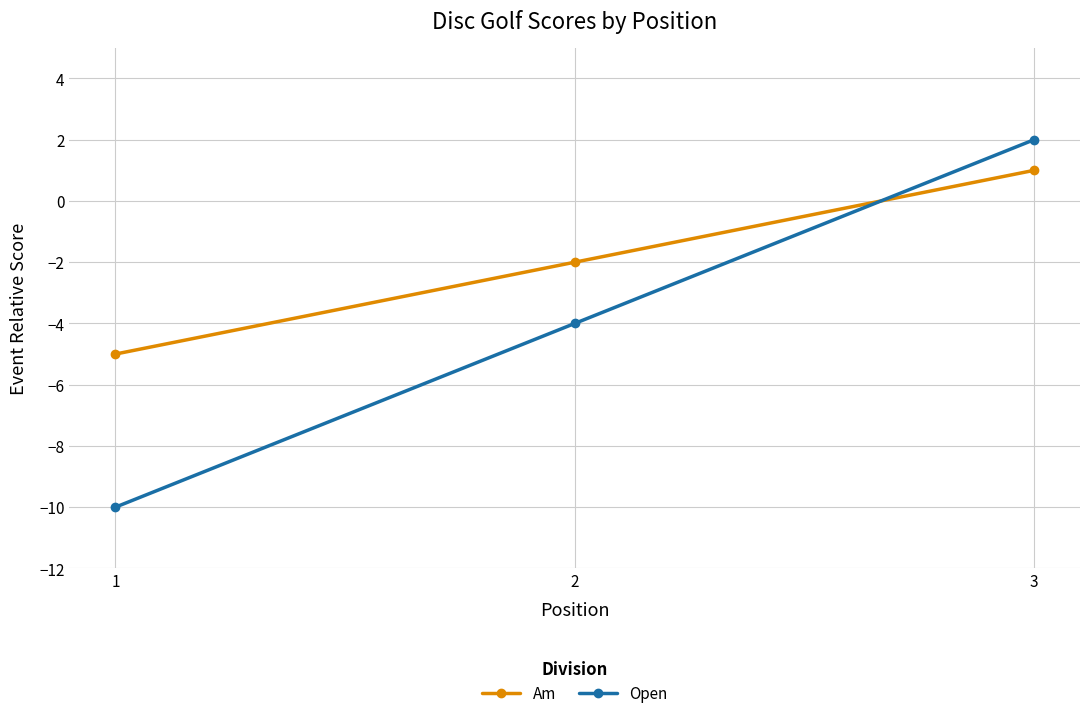

How many values in Open are above zero?

1